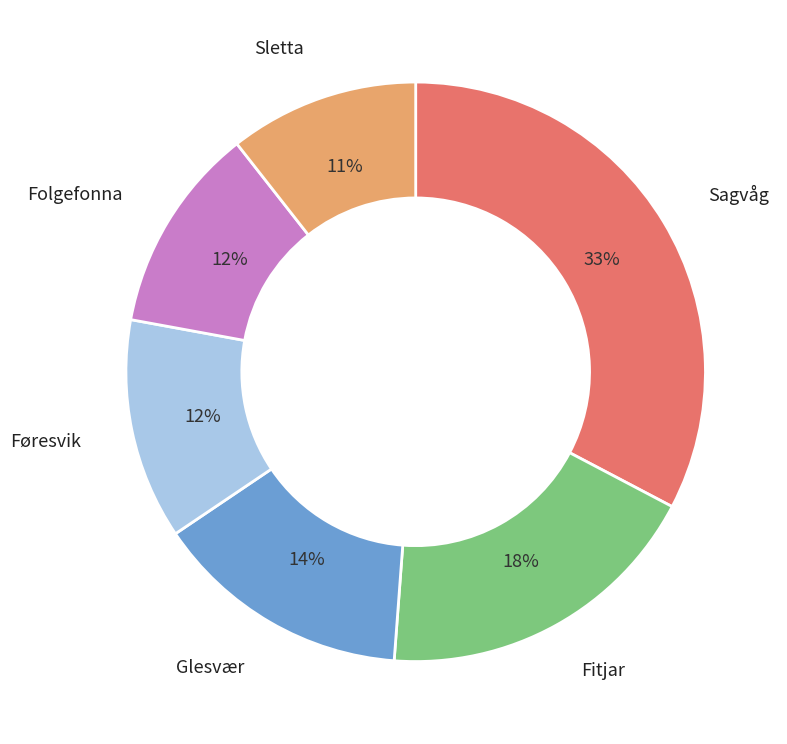

Is the sum of Folgefonna and Sletta greater than half?

No